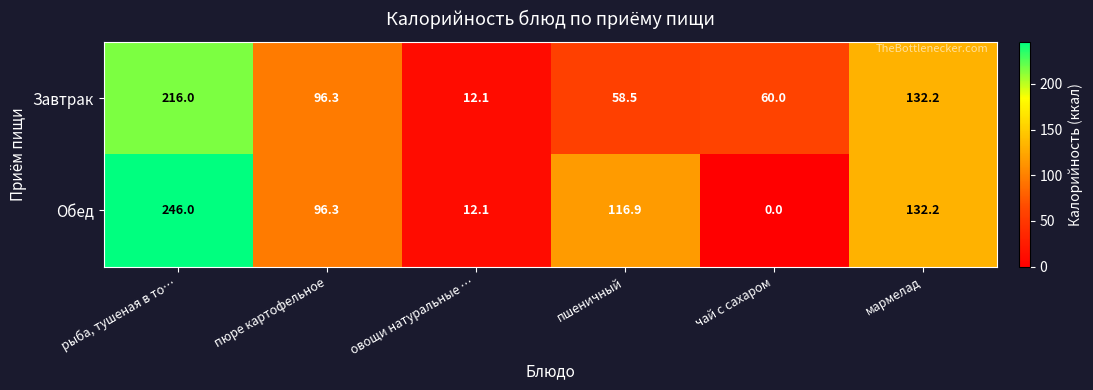

Where is Обед nearest to the value 123?

пшеничный